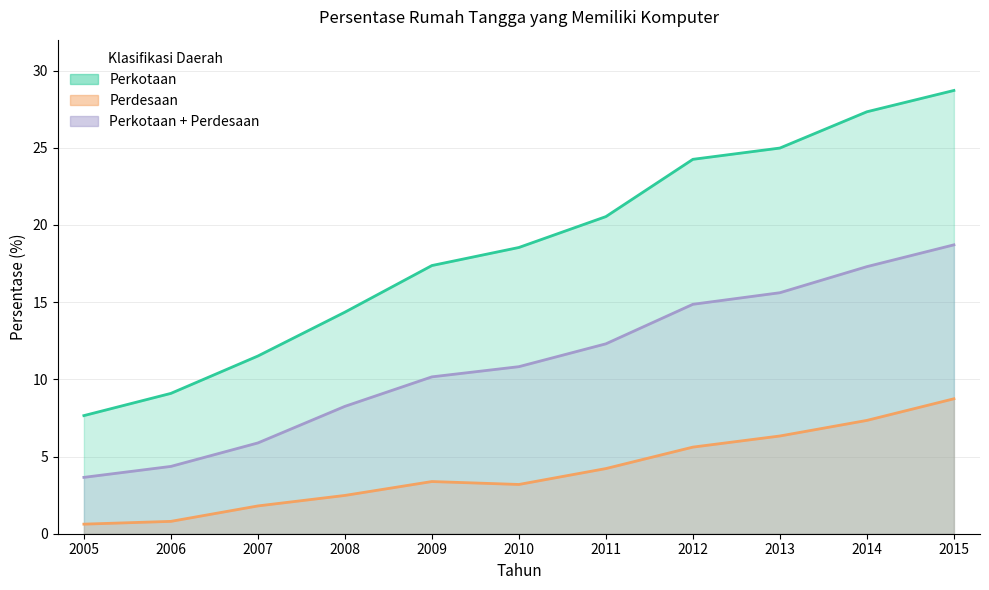

Reading right to left, what are all the values shown in this chart?

Perkotaan: 28.7	27.3	25.0	24.2	20.5	18.5	17.4	14.3	11.5	9.1	7.7
Perdesaan: 8.7	7.3	6.3	5.6	4.2	3.2	3.4	2.5	1.8	0.8	0.6
Perkotaan + Perdesaan: 18.7	17.3	15.6	14.9	12.3	10.8	10.2	8.2	5.9	4.4	3.6